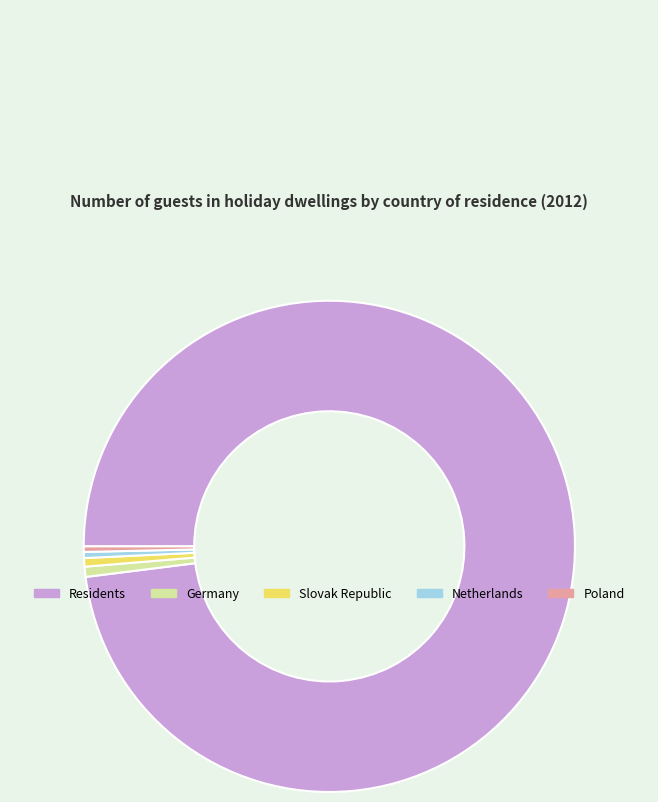

Do Germany and Poland together represent more than half of the pie?

No